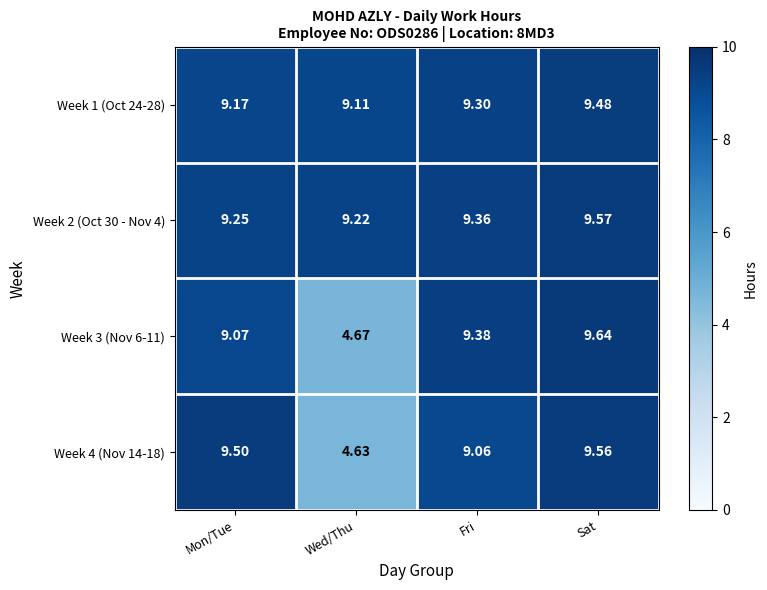

At which label does Week 3 (Nov 6-11) first exceed 9?

Mon/Tue